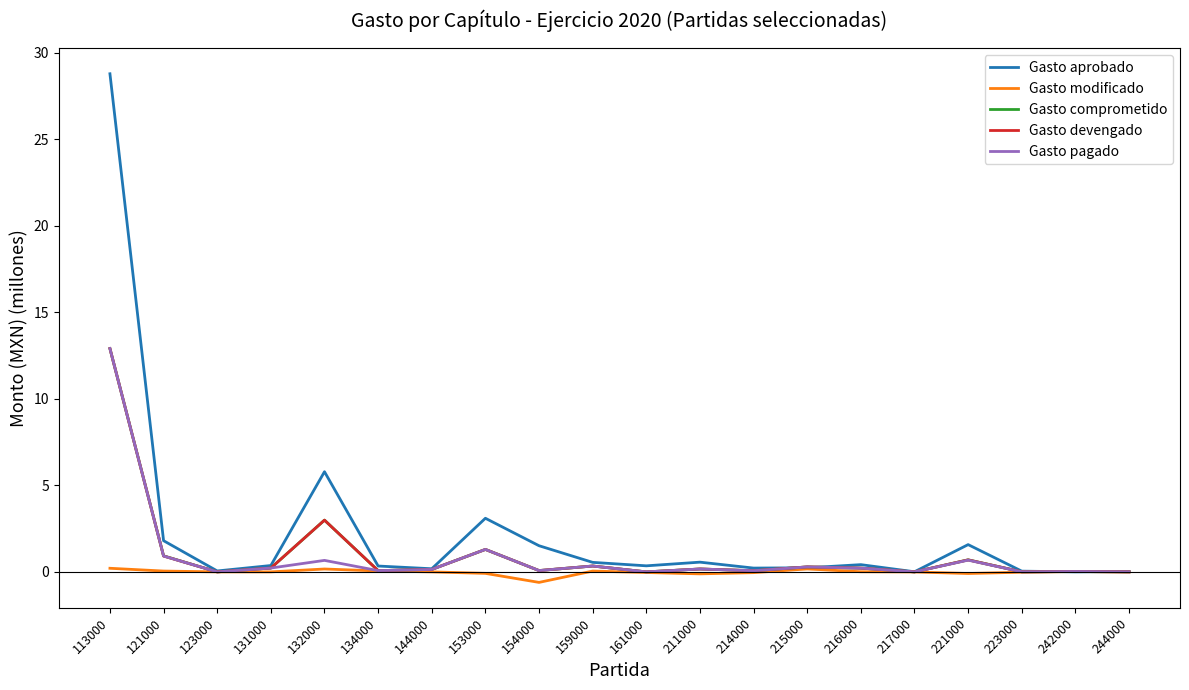

Which series has the largest total across all categories?

Gasto aprobado